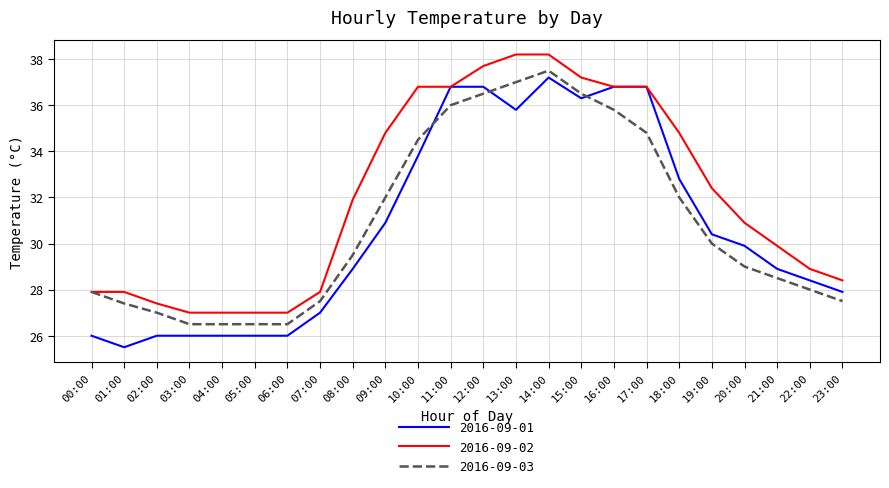

Which series has the largest total across all categories?

2016-09-02